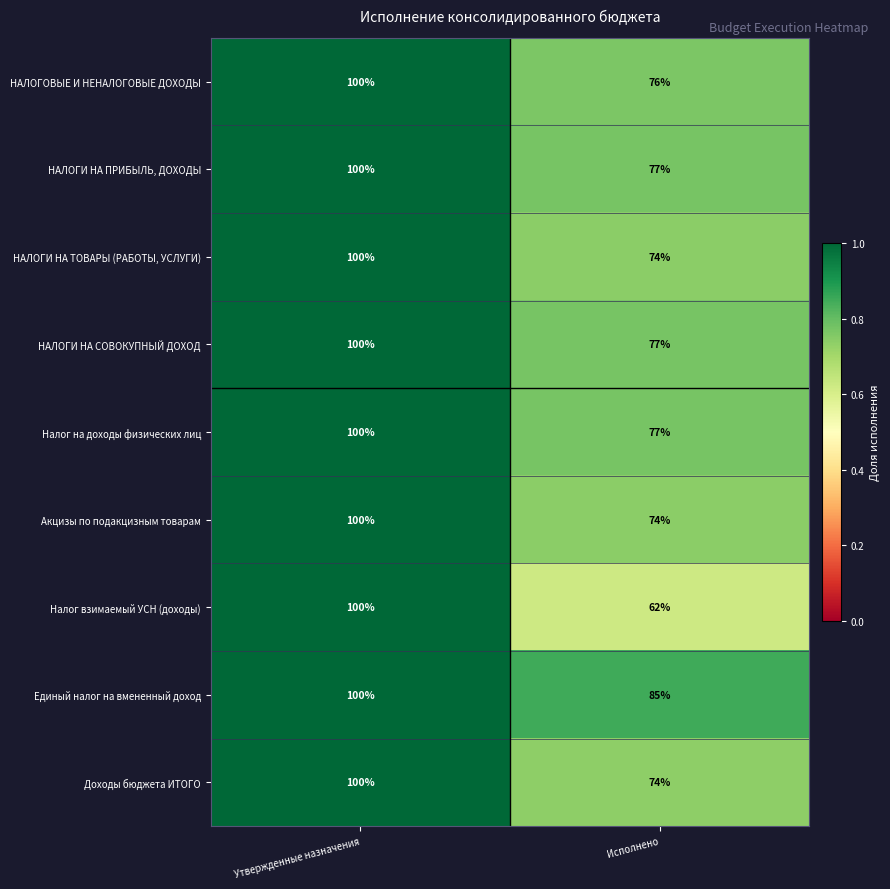

The value of Налог взимаемый УСН (доходы) at Утвержденные назначения is 155. True or false?

False